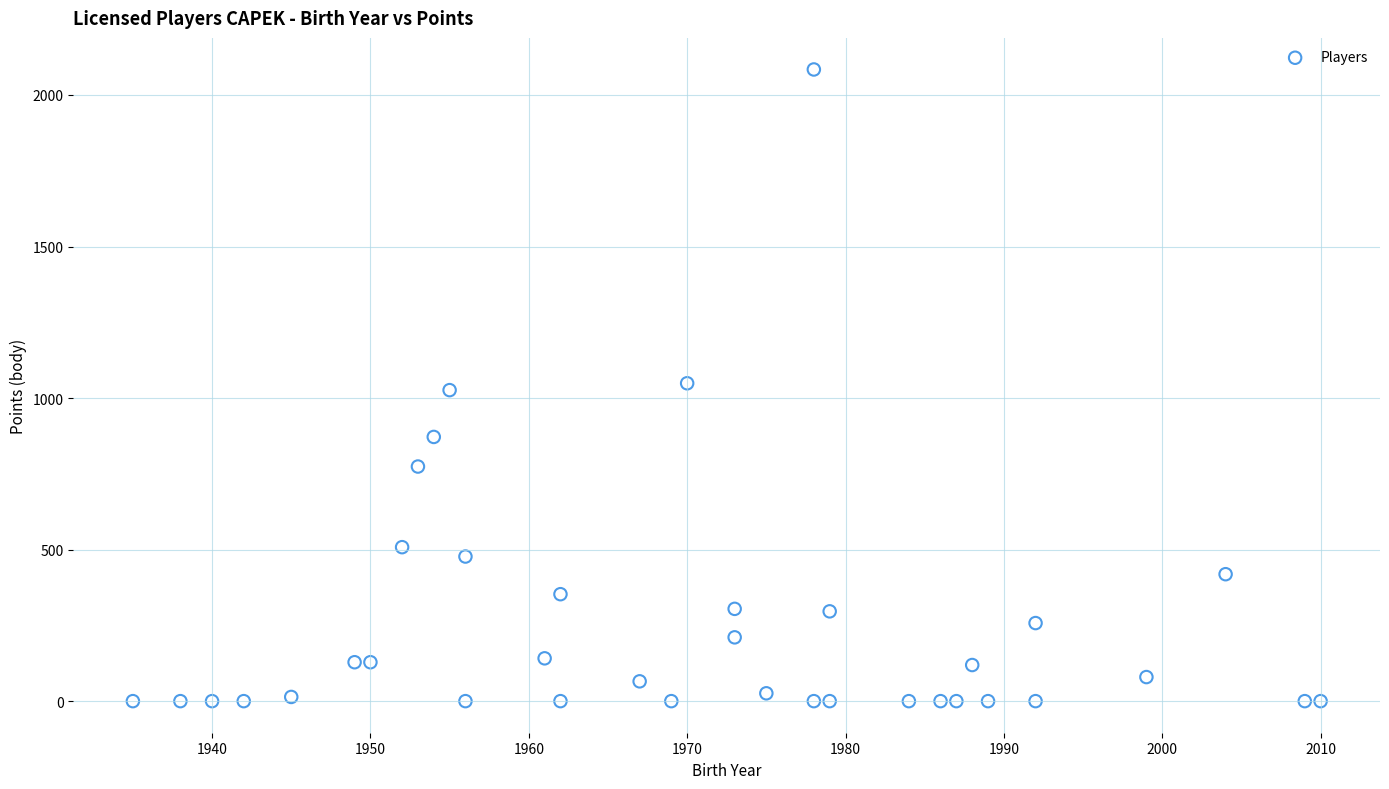

What is the range of Y values (max minus min)?

2084.1